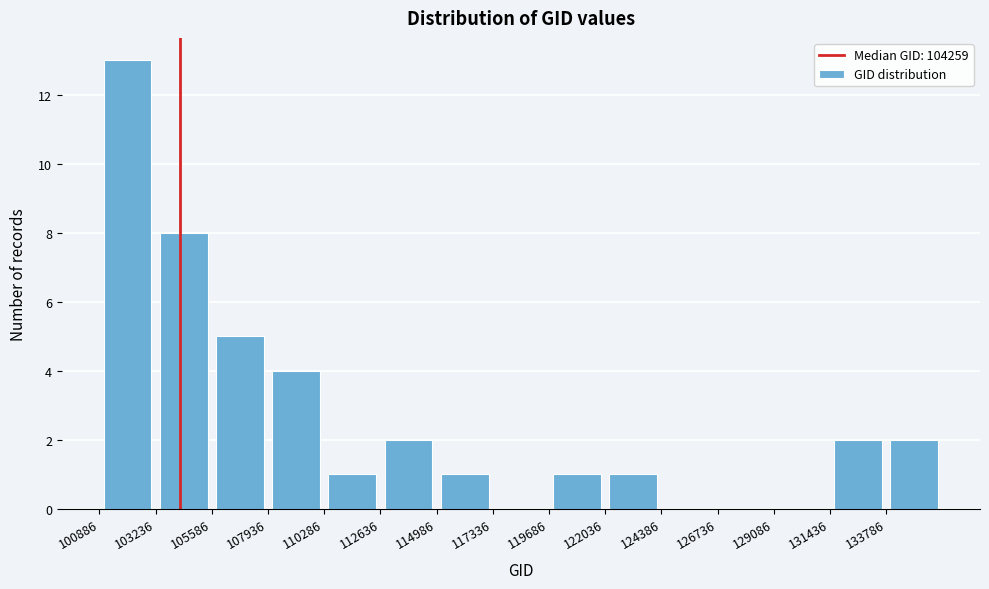

How tall is the bar that spans 105500 to 108000 on the x-axis? Neither the bar edges nor the heights are printed on the chart, so give them approximately, as read against the axes.

5